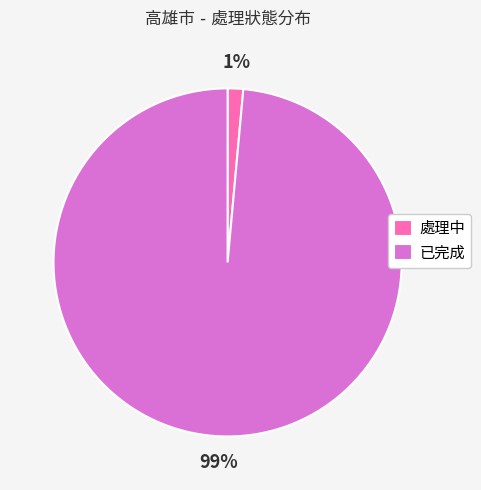

To the nearest percent, what percentage of the pie is 已完成?

99%